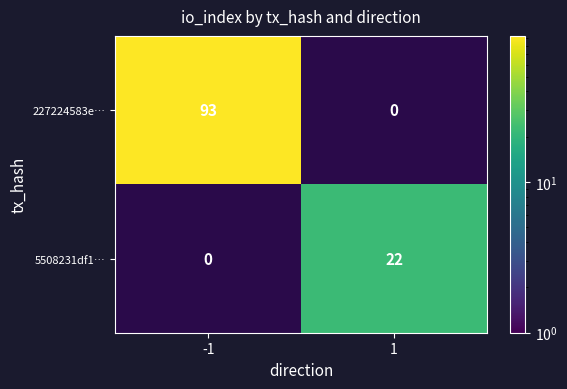

The value of 5508231df1… at 1 is 36. True or false?

False